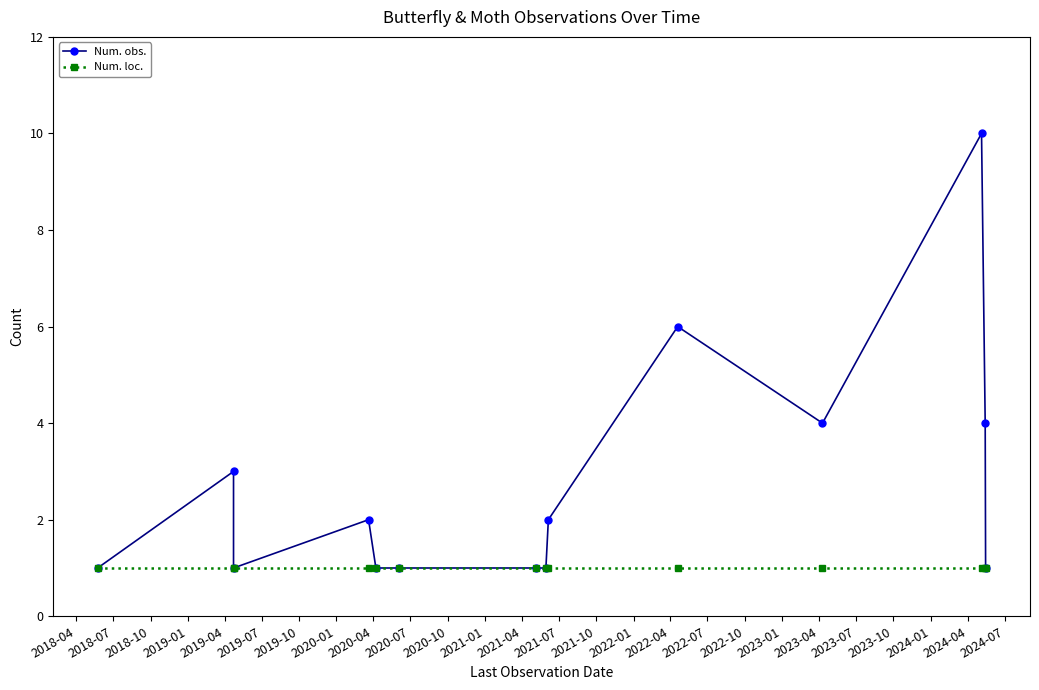

What is the sum of the Num. loc. values at 2019-10 and 2020-07?

2